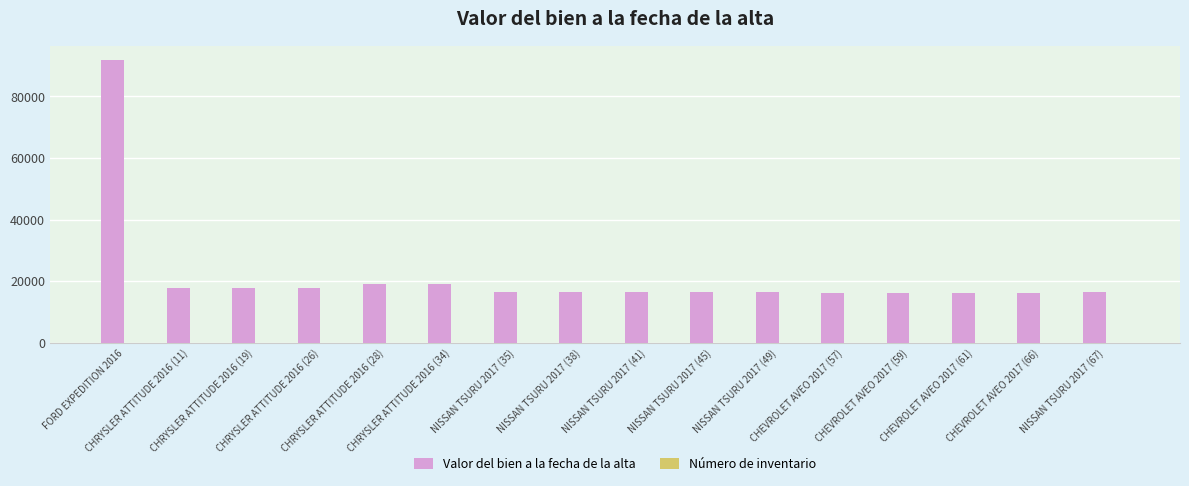

Are the bars grouped side by side (vs. stacked)?

Yes